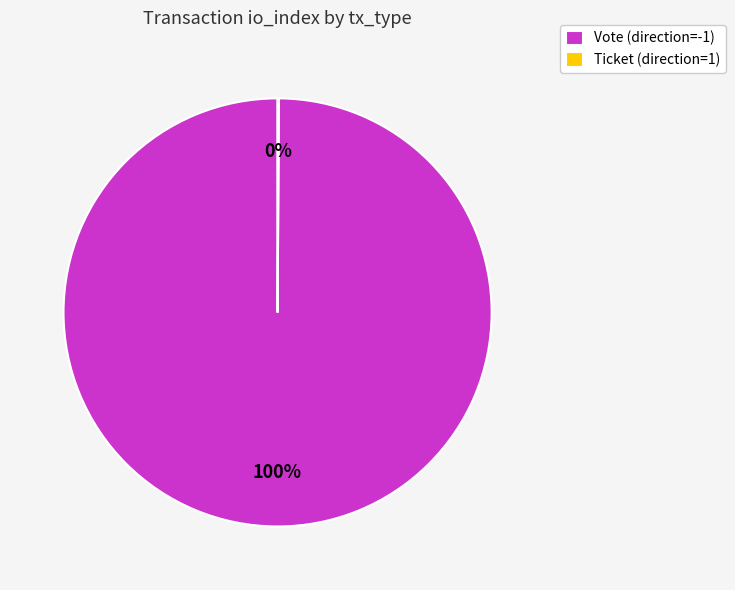

To the nearest percent, what is the difference between the largest and smallest slice percentages?

100%